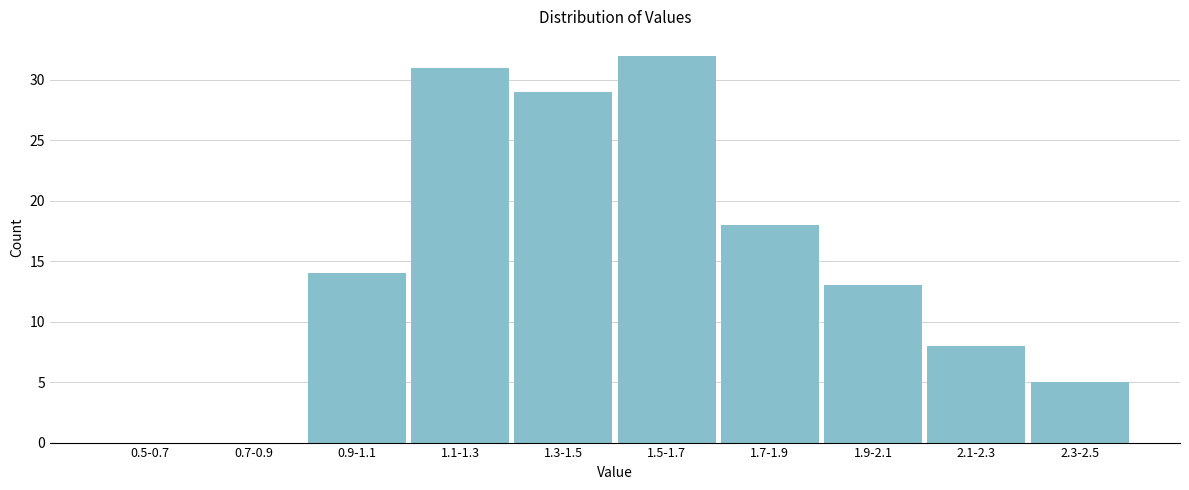

Reading left to right, extract all data points from this chart.

0.5-0.7=0	0.7-0.9=0	0.9-1.1=14	1.1-1.3=31	1.3-1.5=29	1.5-1.7=32	1.7-1.9=18	1.9-2.1=13	2.1-2.3=8	2.3-2.5=5